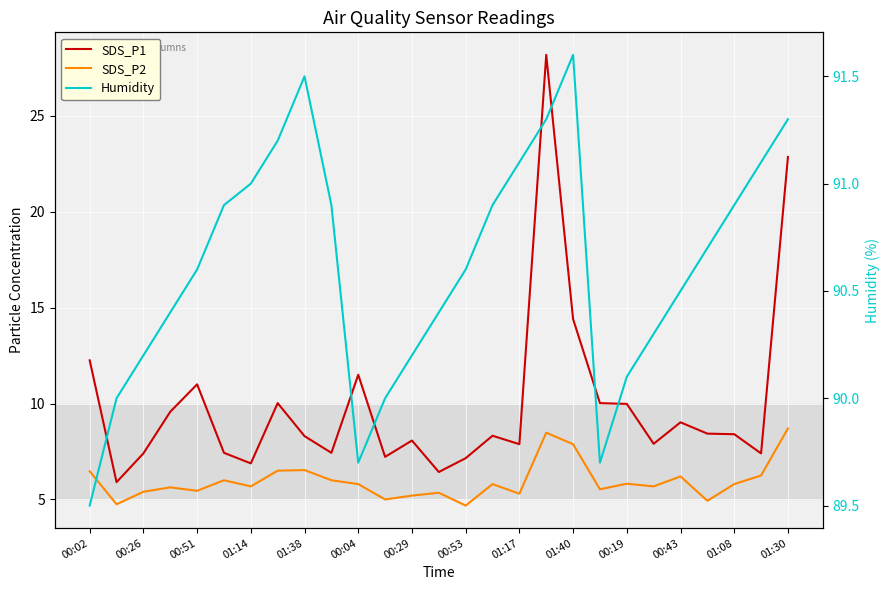

Is it true that SDS_P1 equals 7.9 at 21?

True